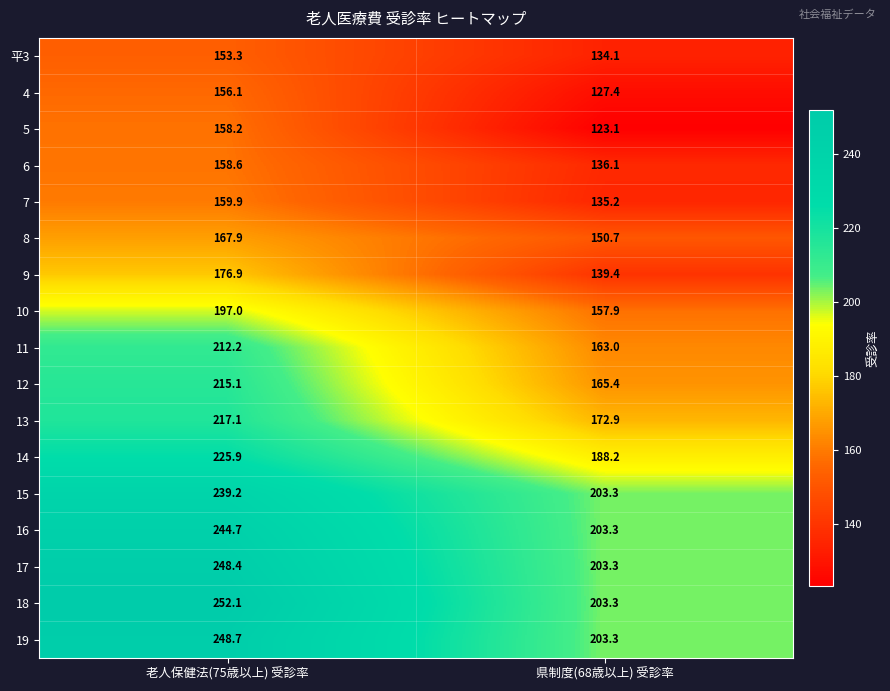

At how many categories does at least one series exceed 145?

2